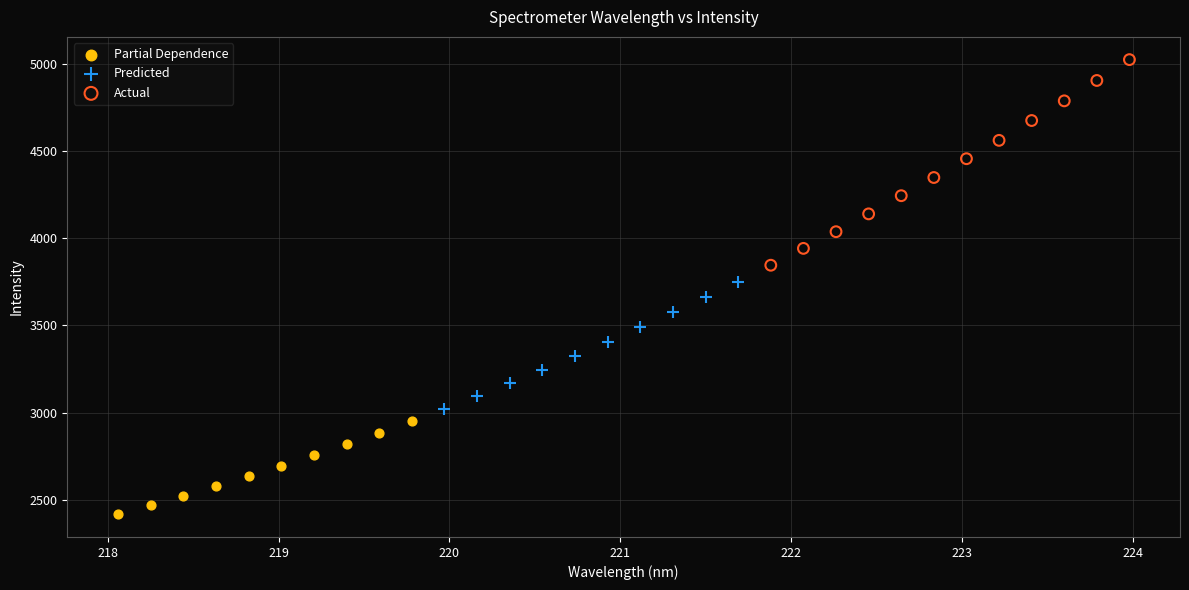

Which series reaches the minimum Y coordinate?

Partial Dependence